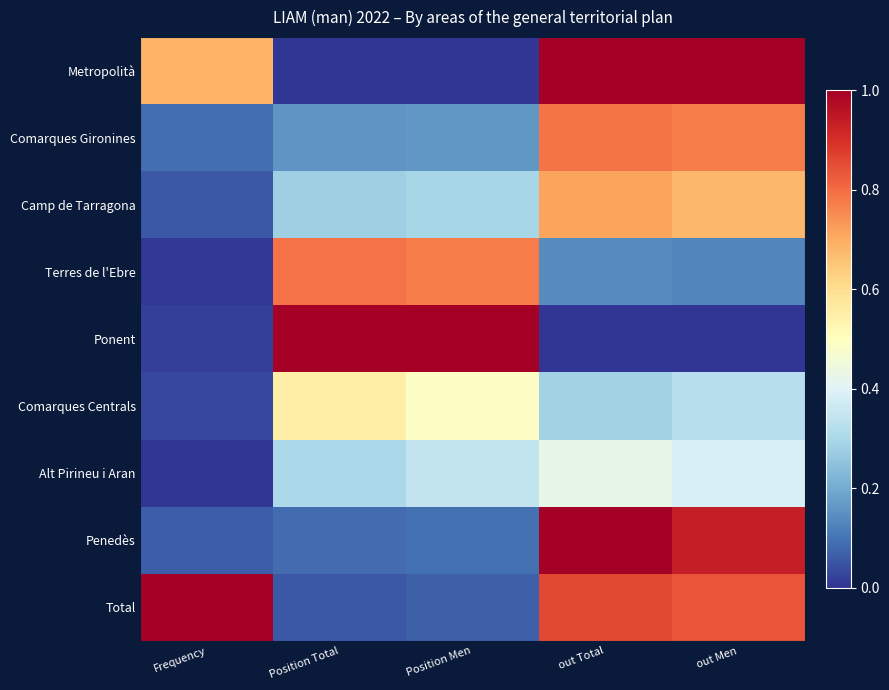

What is the total value across all series at out Total?

5.2